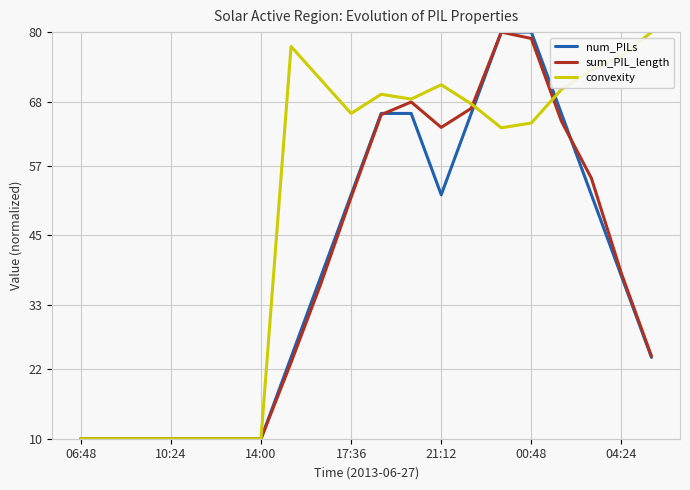

Which series has the largest total across all categories?

convexity